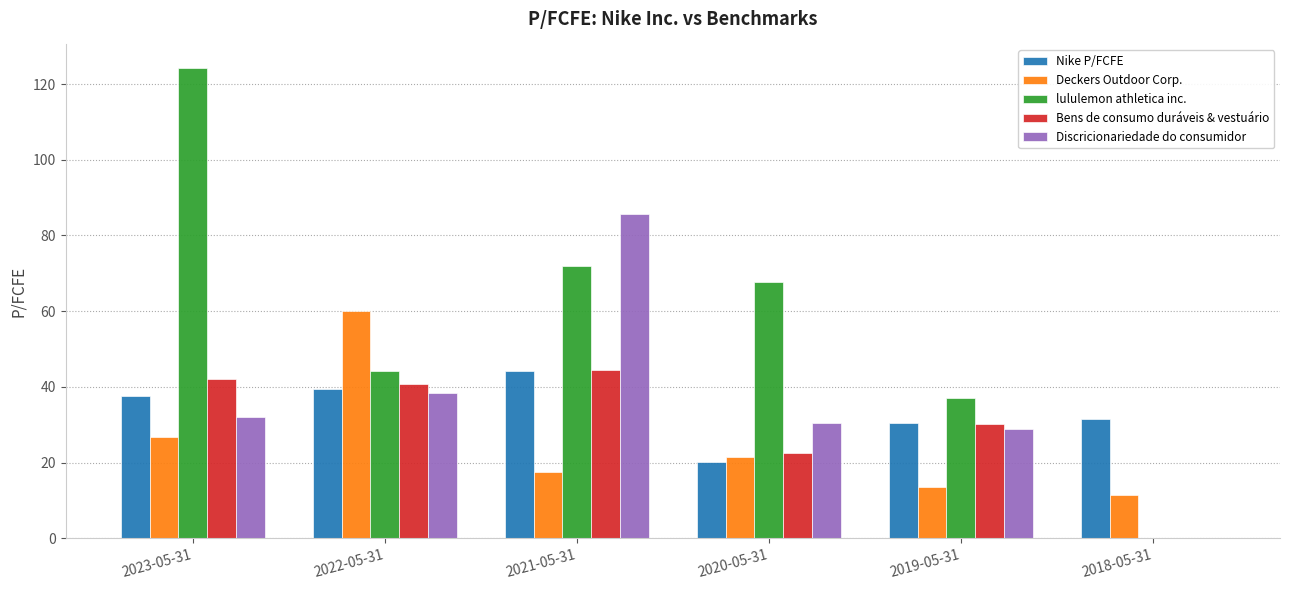

Where is Bens de consumo duráveis & vestuário nearest to the value 22?

2020-05-31